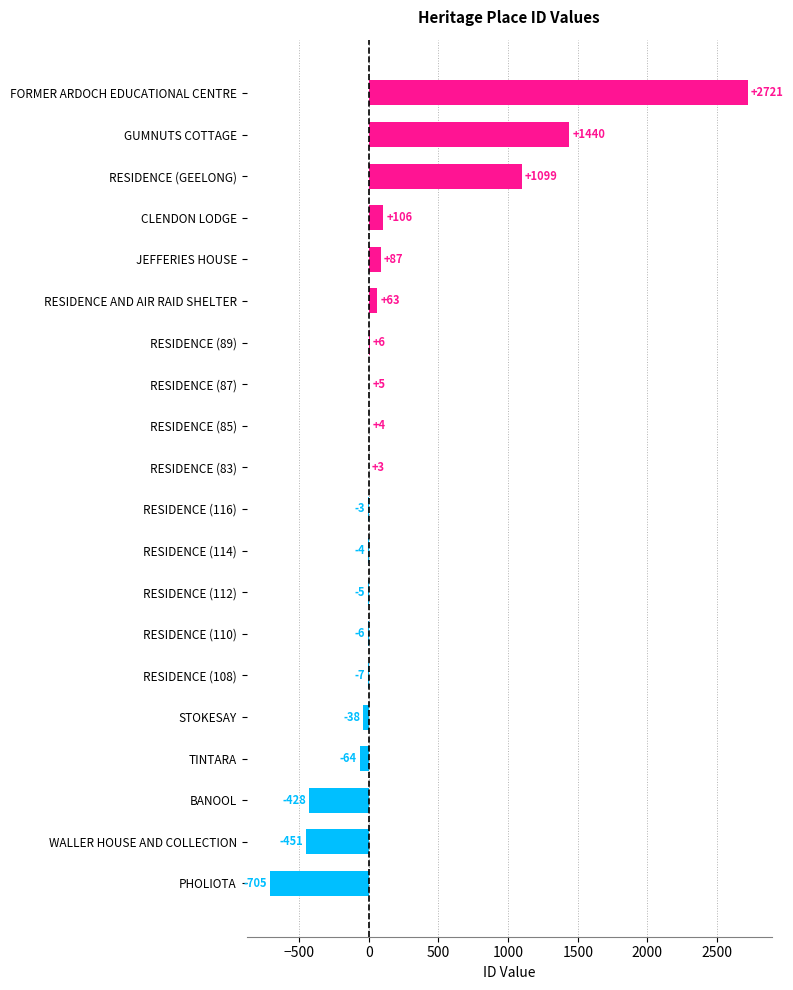

What is the maximum value shown in the chart?

2721